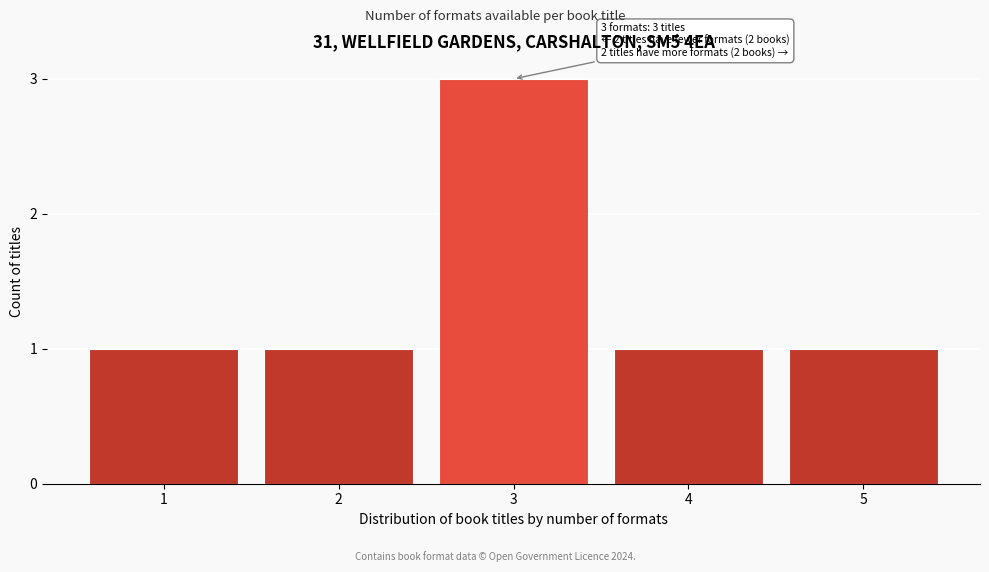

Reading left to right, what are all the values shown in this chart?

1	1	3	1	1